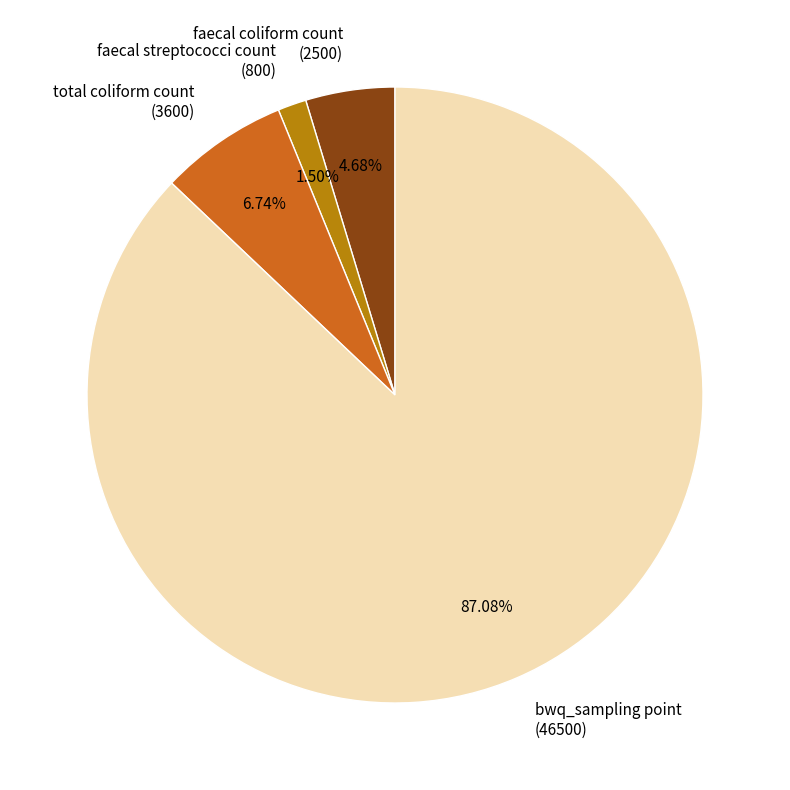

Between faecal streptococci count (800) and bwq_sampling point (46500), which is larger?

bwq_sampling point (46500)